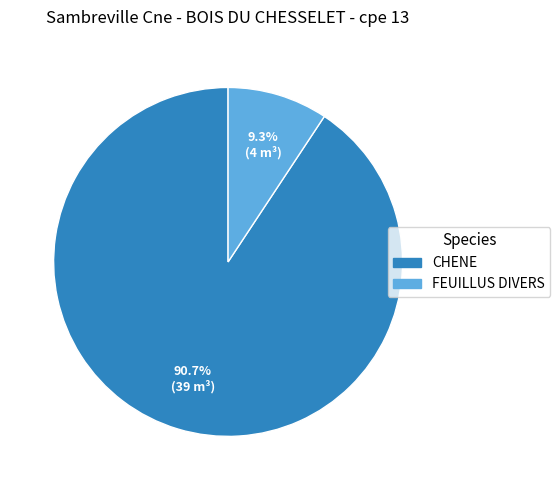

Which category has the smallest portion of the pie?

FEUILLUS DIVERS